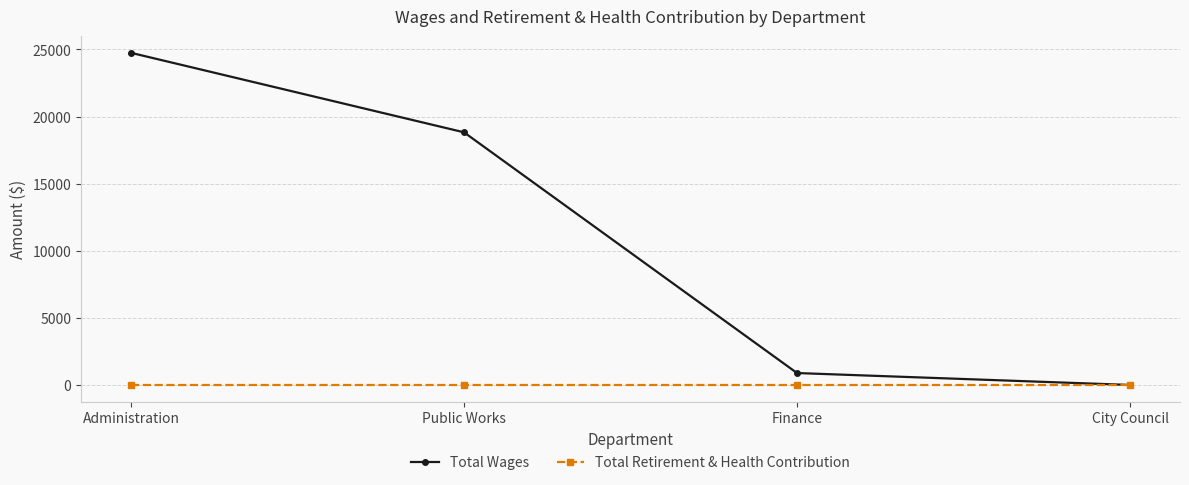

What is the sum of the Total Wages values at Administration and City Council?

24752